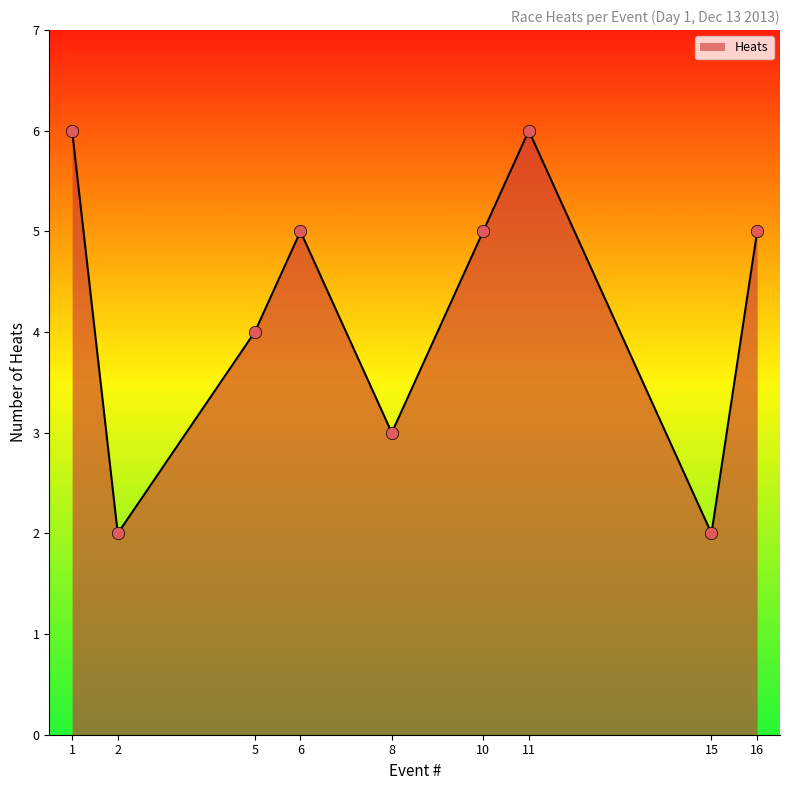

What is the change in value from 2 to 8?

+1